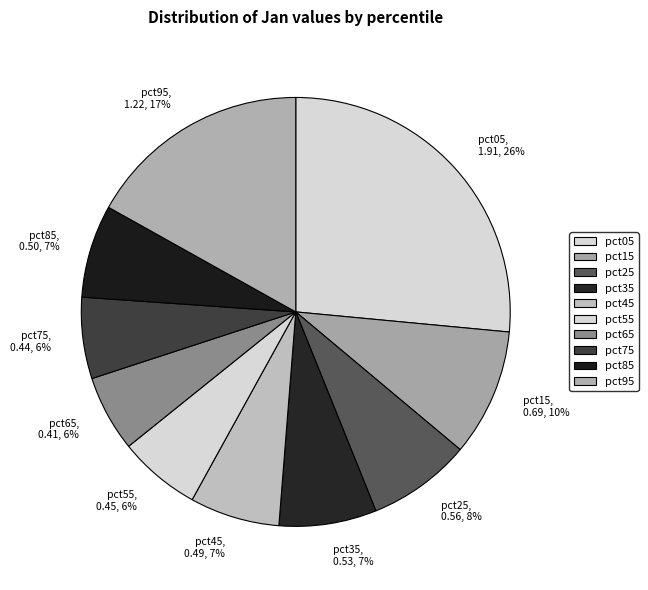

How many segments does this pie chart have?

10